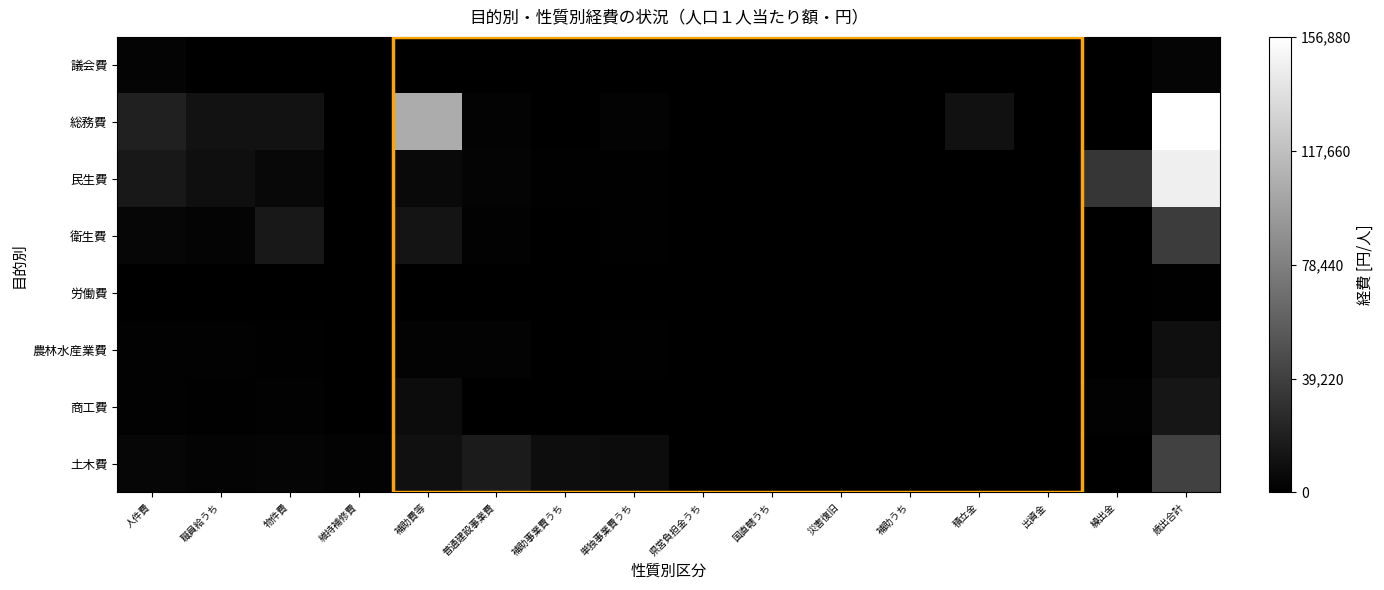

Reading right to left, transcribe all the data shown in this chart.

議会費: 歳出合計=3220	繰出金=0	出資金=0	積立金=0	補助うち=0	災害復旧=0	国直轄うち=0	県営負担金うち=0	単独事業費うち=0	補助事業費うち=0	普通建設事業費=0	補助費等=28	維持補修費=0	物件費=149	職員給うち=549	人件費=3000
総務費: 歳出合計=156880	繰出金=0	出資金=0	積立金=10493	補助うち=0	災害復旧=0	国直轄うち=0	県営負担金うち=0	単独事業費うち=2254	補助事業費うち=0	普通建設事業費=2302	補助費等=105976	維持補修費=134	物件費=11607	職員給うち=11414	人件費=20672
民生費: 歳出合計=147000	繰出金=33268	出資金=0	積立金=6	補助うち=0	災害復旧=0	国直轄うち=0	県営負担金うち=0	単独事業費うち=778	補助事業費うち=891	普通建設事業費=2506	補助費等=5900	維持補修費=107	物件費=5321	職員給うち=9740	人件費=14979
衛生費: 歳出合計=37958	繰出金=0	出資金=145	積立金=0	補助うち=0	災害復旧=0	国直轄うち=0	県営負担金うち=0	単独事業費うち=1024	補助事業費うち=202	普通建設事業費=1495	補助費等=12501	維持補修費=104	物件費=15077	職員給うち=3058	人件費=4191
労働費: 歳出合計=648	繰出金=65	出資金=0	積立金=0	補助うち=0	災害復旧=0	国直轄うち=0	県営負担金うち=0	単独事業費うち=0	補助事業費うち=0	普通建設事業費=0	補助費等=212	維持補修費=0	物件費=79	職員給うち=0	人件費=5
農林水産業費: 歳出合計=9310	繰出金=0	出資金=0	積立金=75	補助うち=0	災害復旧=0	国直轄うち=0	県営負担金うち=536	単独事業費うち=1037	補助事業費うち=331	普通建設事業費=2133	補助費等=1929	維持補修費=57	物件費=741	職員給うち=1309	人件費=1821
商工費: 歳出合計=13742	繰出金=1624	出資金=0	積立金=0	補助うち=0	災害復旧=0	国直轄うち=0	県営負担金うち=0	単独事業費うち=169	補助事業費うち=0	普通建設事業費=213	補助費等=7791	維持補修費=27	物件費=1398	職員給うち=1086	人件費=1449
土木費: 歳出合計=40869	繰出金=0	出資金=112	積立金=0	補助うち=0	災害復旧=0	国直轄うち=0	県営負担金うち=199	単独事業費うち=7717	補助事業費うち=8380	普通建設事業費=16966	補助費等=10264	維持補修費=1961	物件費=3397	職員給うち=3015	人件費=3835